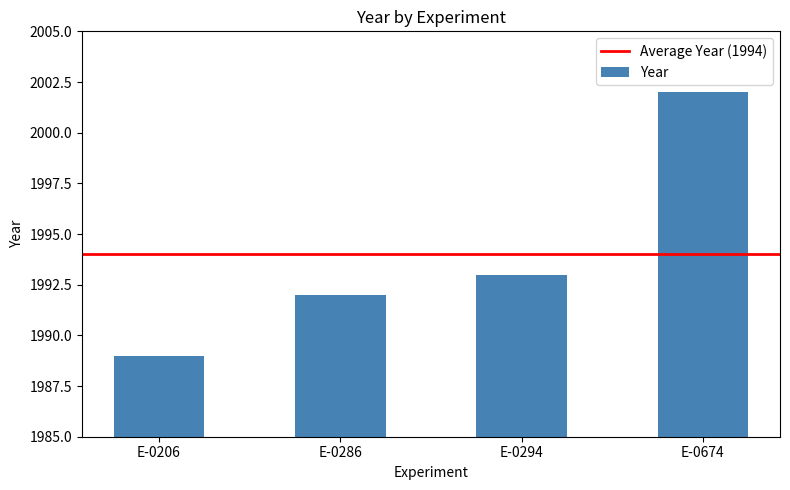

What is the change in value from E-0206 to E-0286?

+3